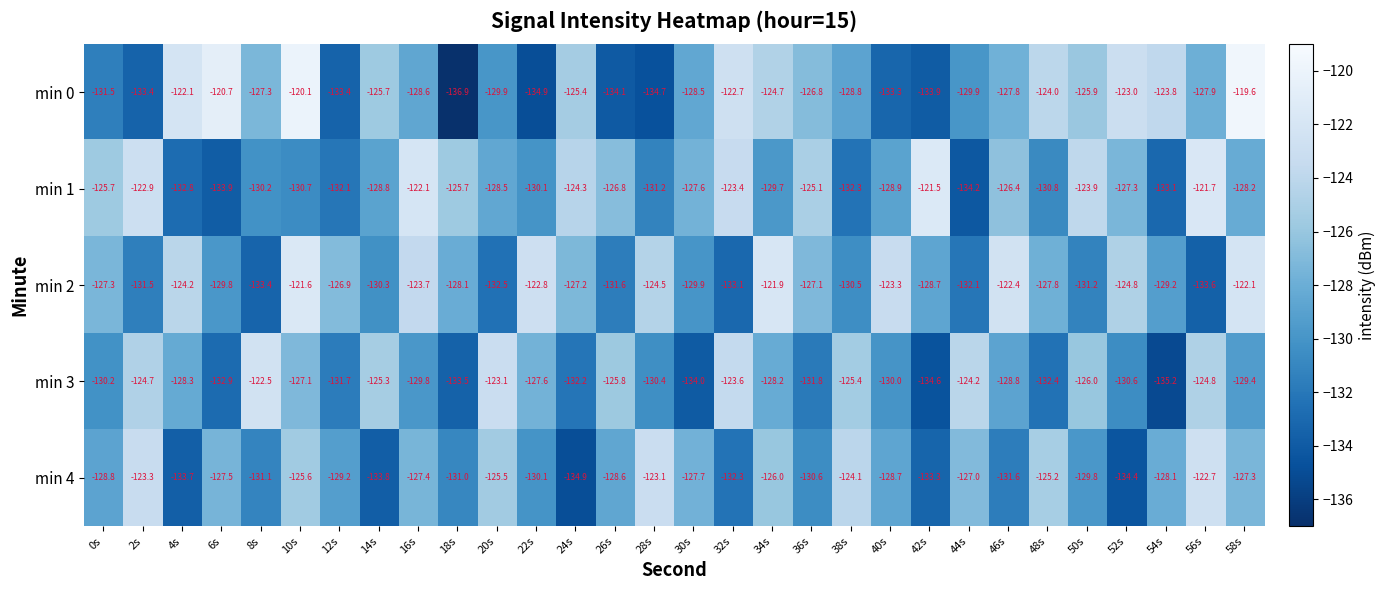

What value does the min 4 series have at 54s?

-128.1